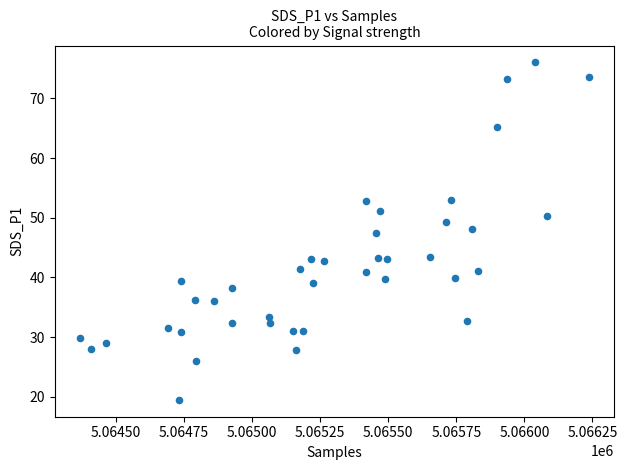

What is the range of Y values (max minus min)?

56.5